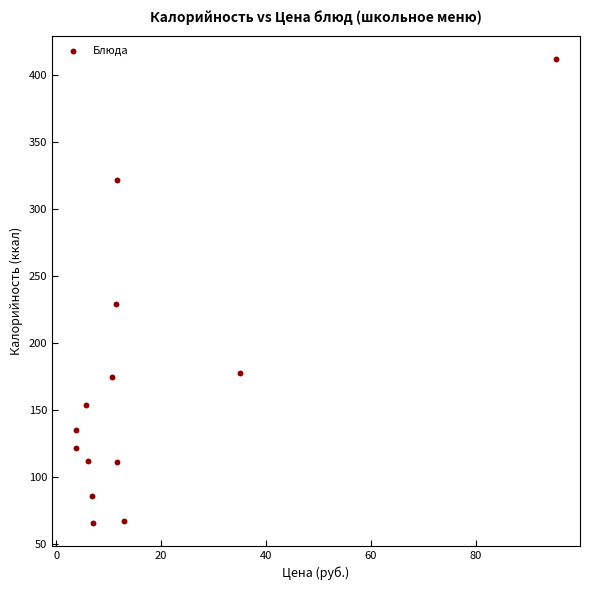

What is the range of Y values (max minus min)?

346